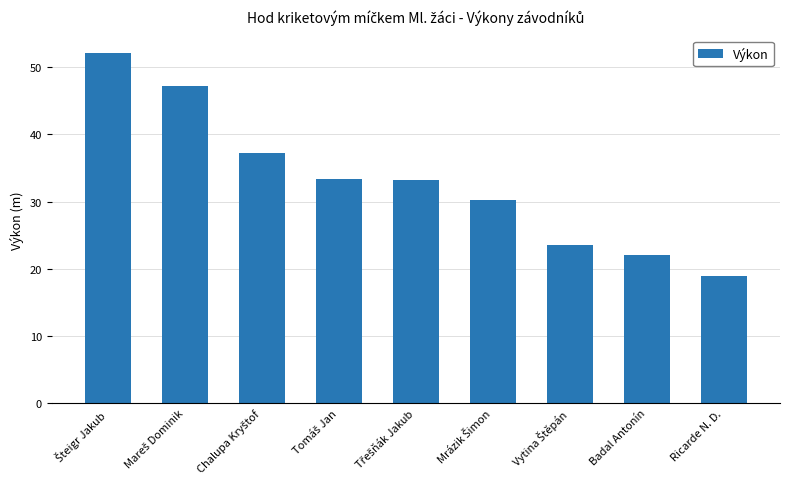

What is the value of the 4th bar from the left?

33.4